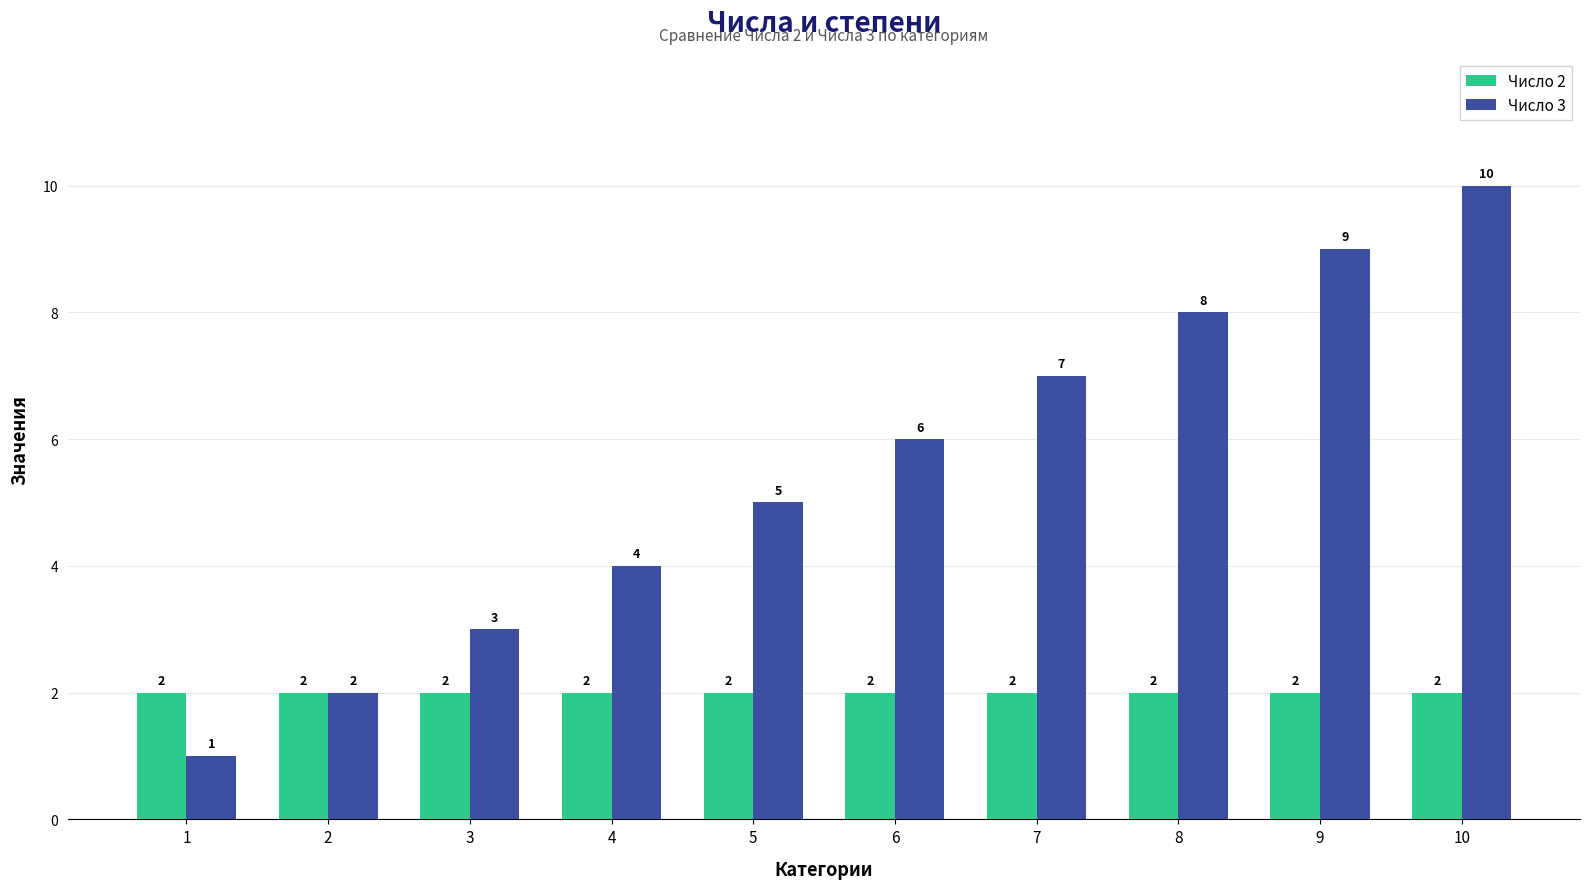

Rank the series by their average value, from highest to lowest.

Число 3, Число 2